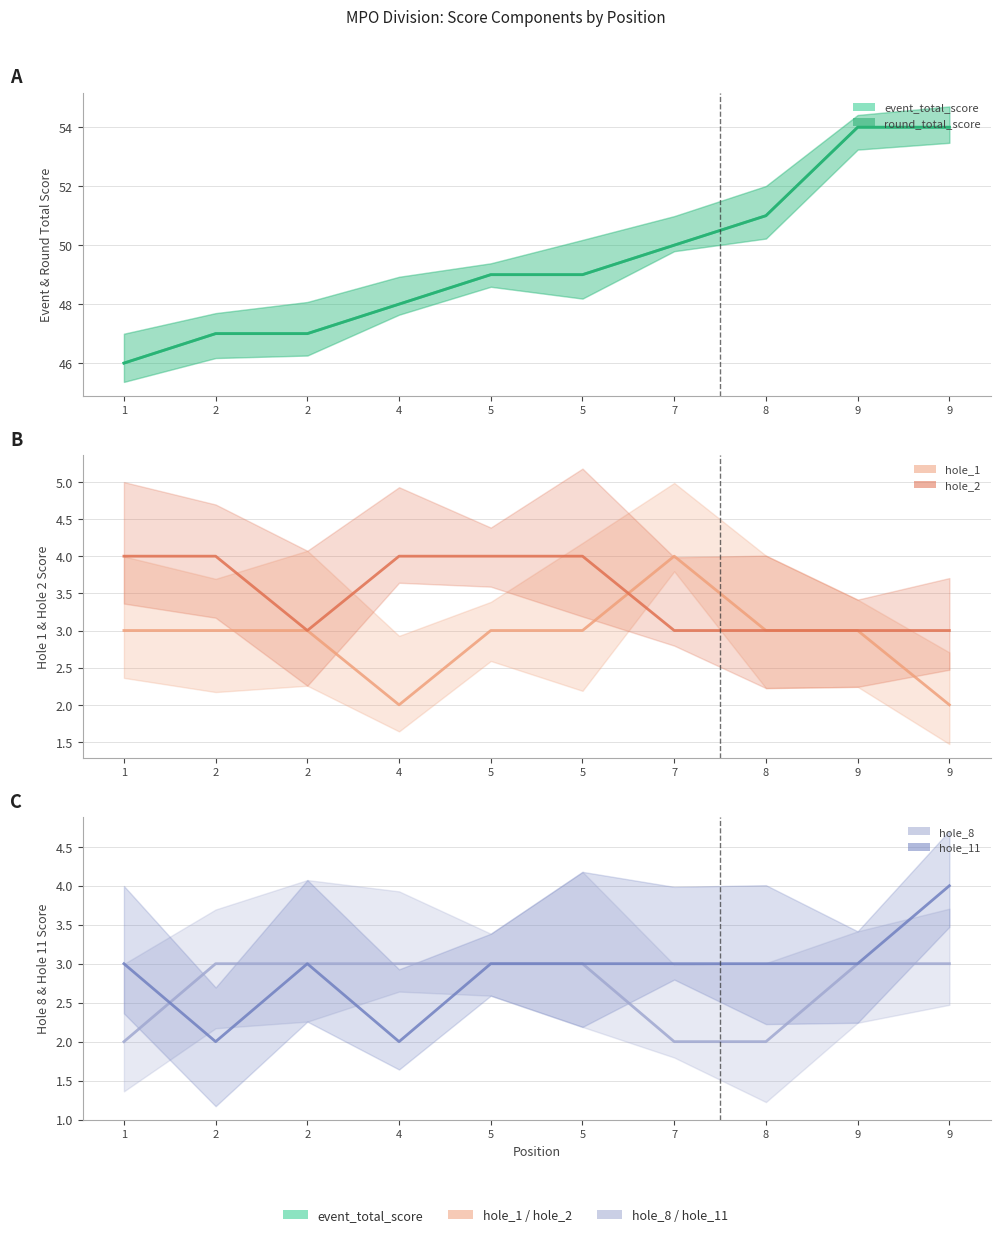

At which category is the sum across all series the highest?

9